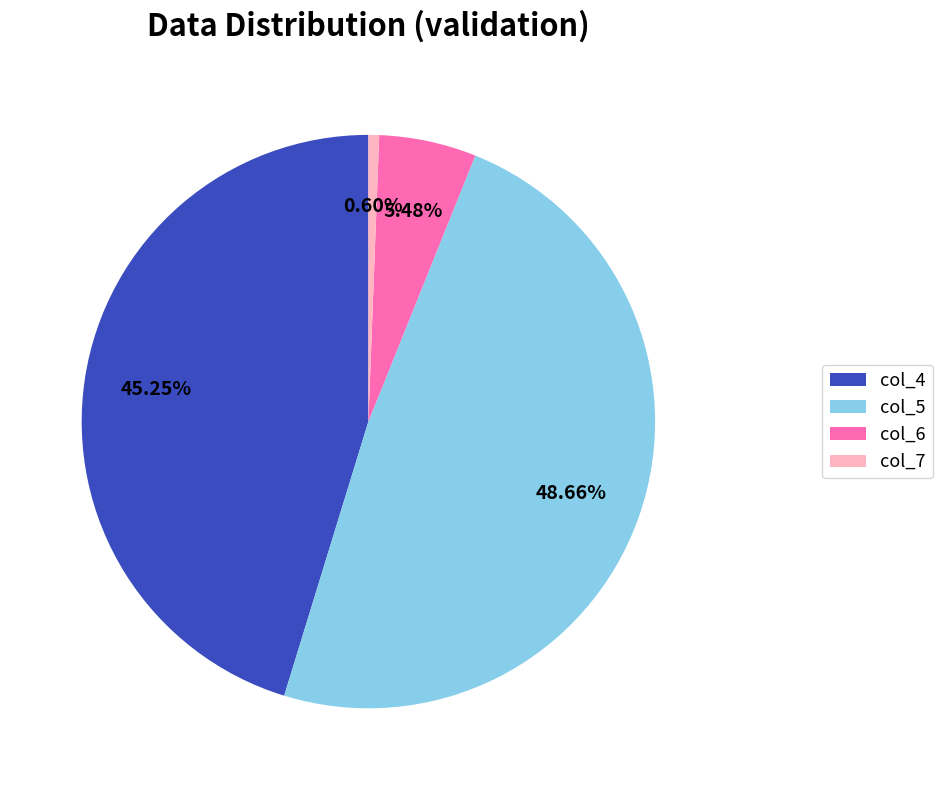

Which category has the smallest portion of the pie?

col_7